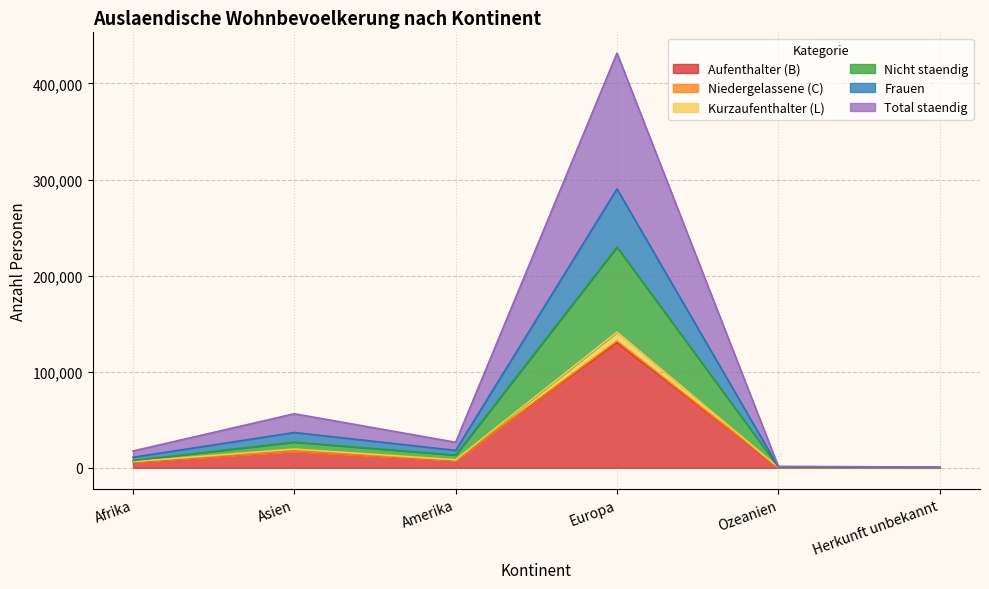

True or false: Nicht staendig and Aufenthalter (B) cross at least once.

False